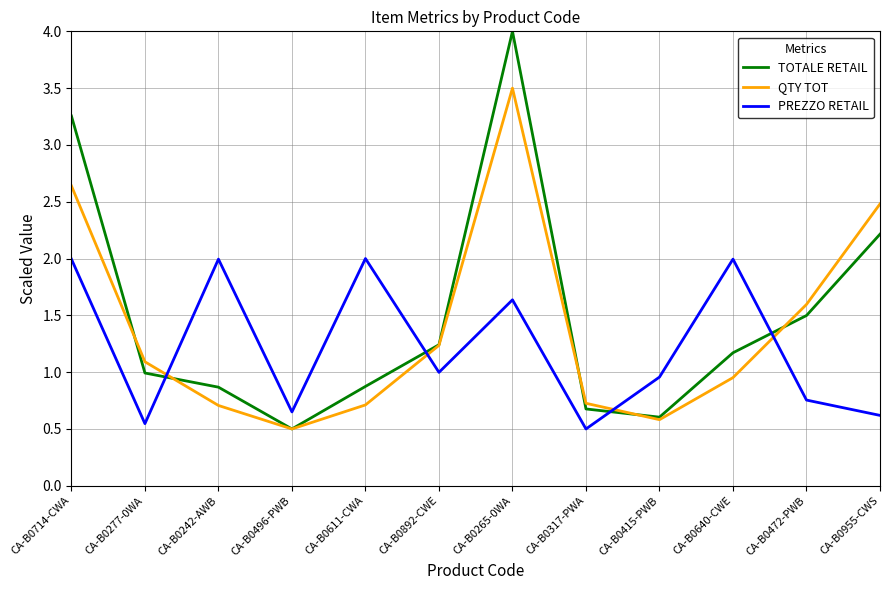

What is the difference between the second highest and minimum values in the PREZZO RETAIL series?

1.5